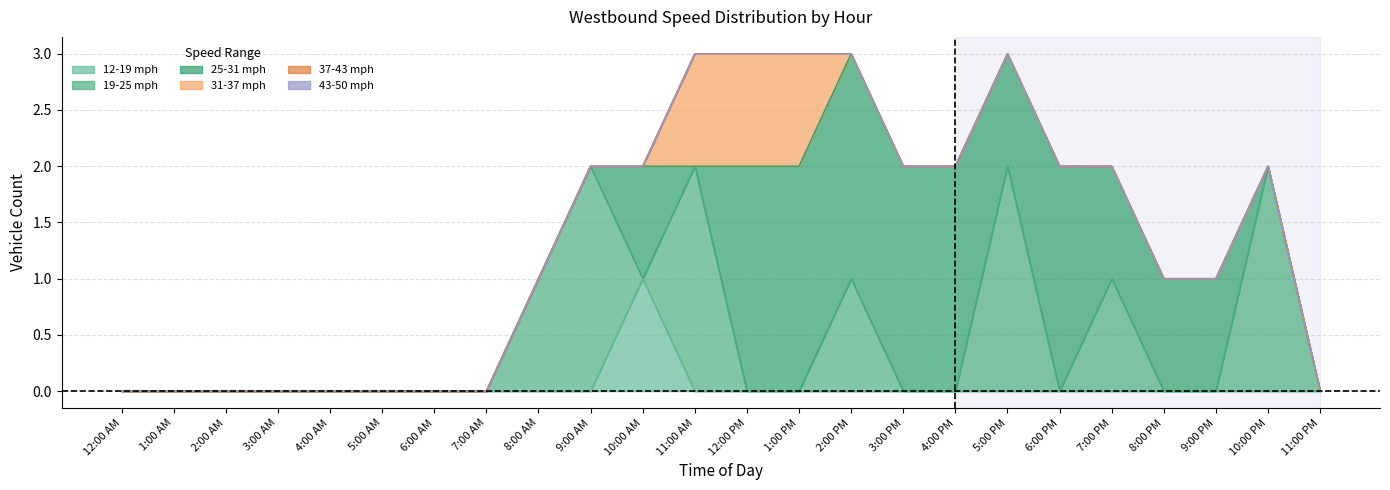

Which has a higher value, 7:00 PM or 6:00 PM?

7:00 PM